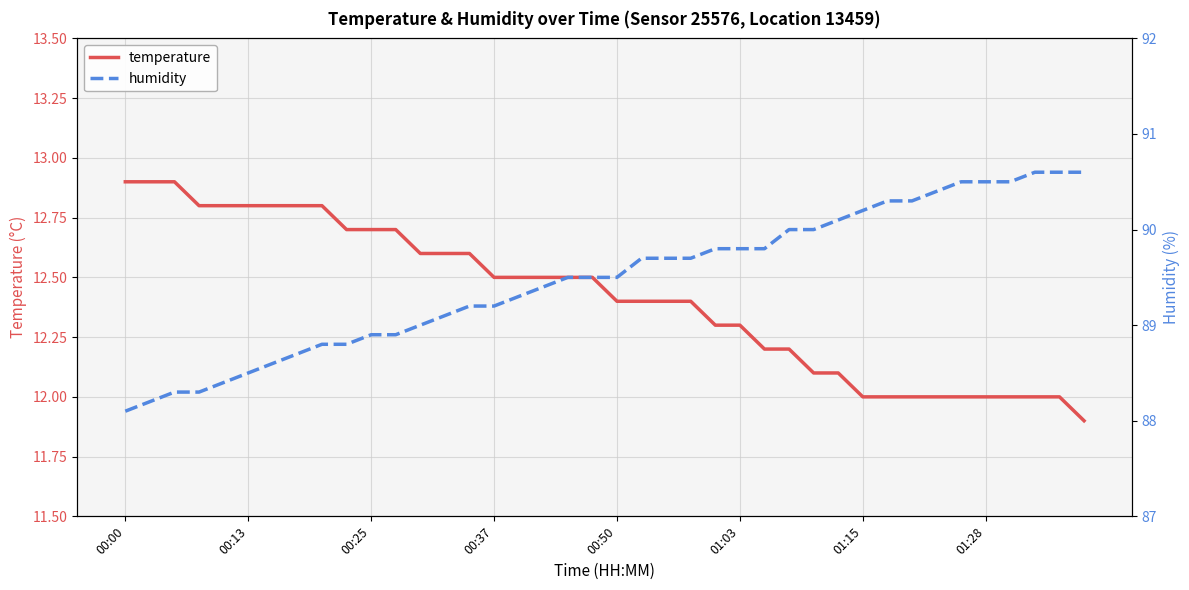

The temperature series shows 12.4 at 00:50. True or false?

True